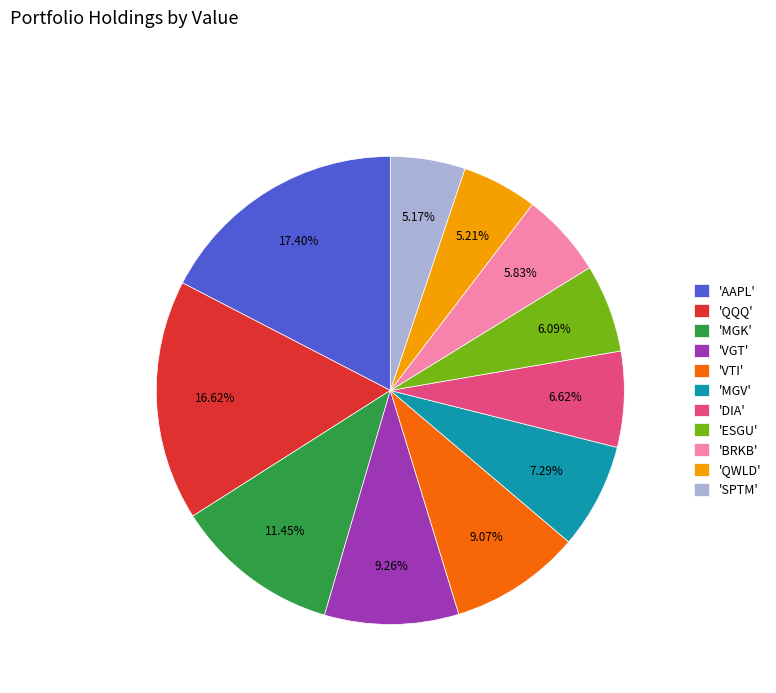

What is the largest slice in the pie chart?

'AAPL'